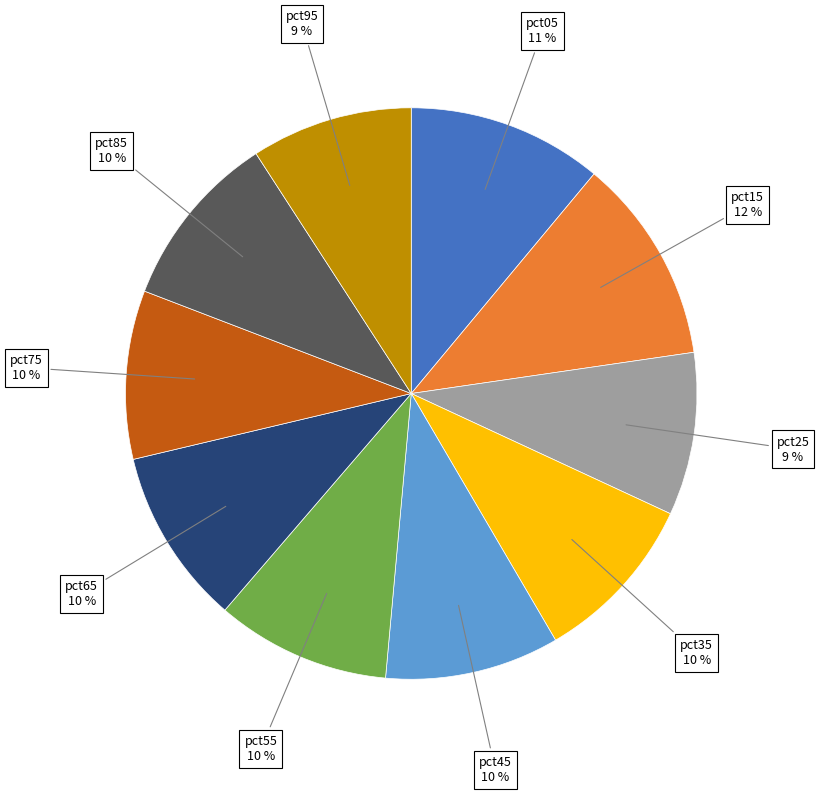

Is there a majority slice in this chart?

No